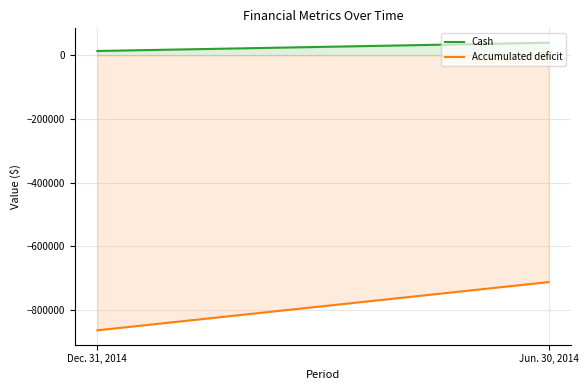

At which category does the chart reach its peak across all series?

Jun. 30, 2014